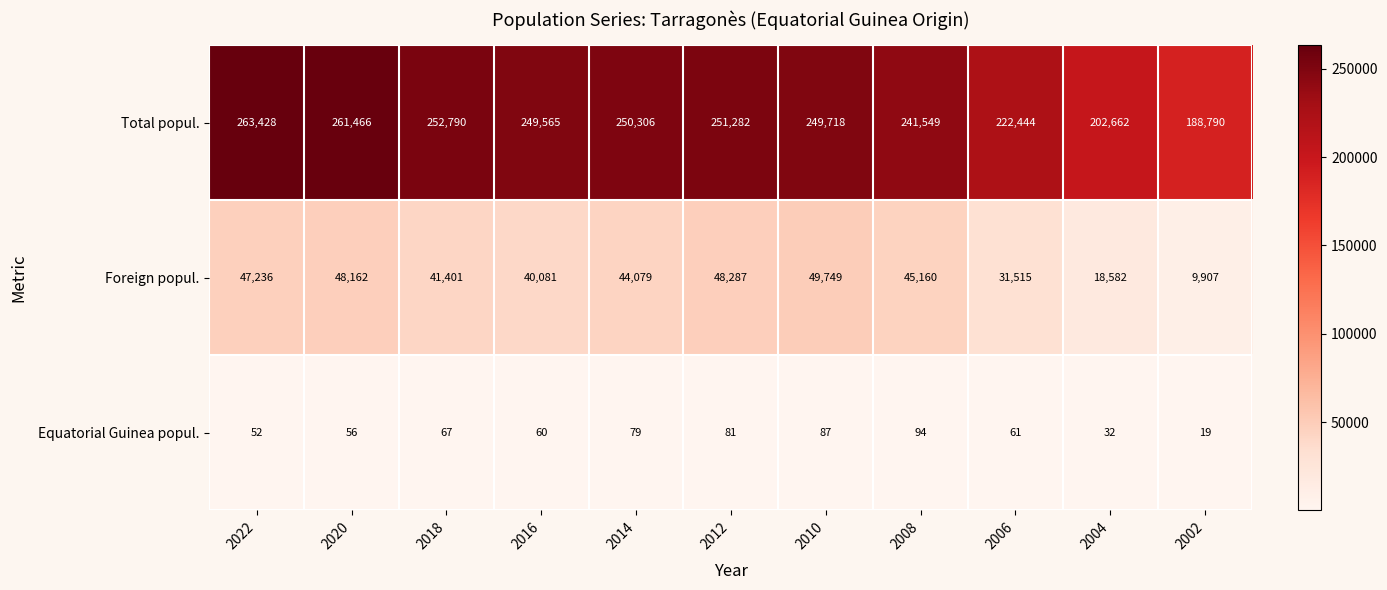

Which series has the largest range (max minus min)?

Total popul.